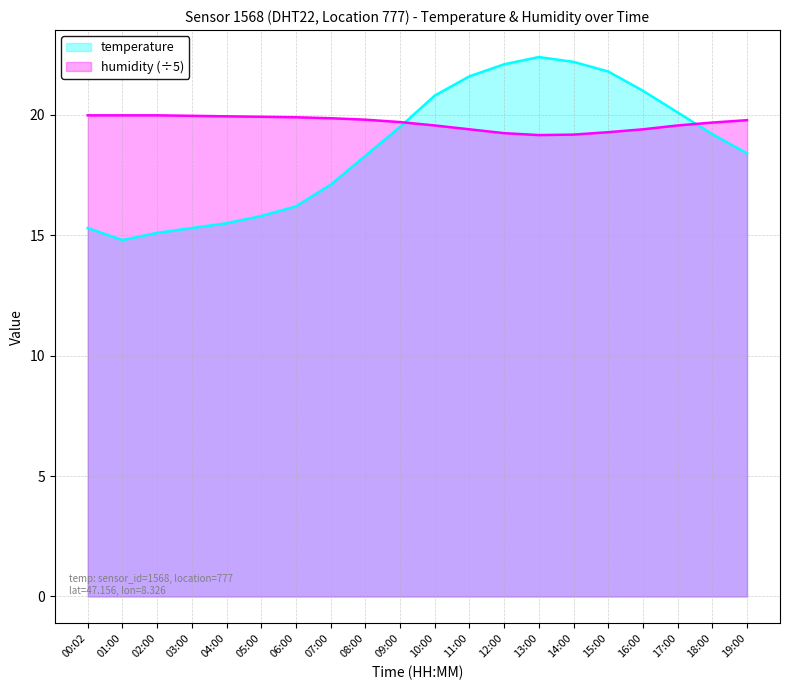

Reading right to left, what are all the values shown in this chart?

temperature: 18.4	19.2	20.1	21.0	21.8	22.2	22.4	22.1	21.6	20.8	19.5	18.3	17.1	16.2	15.8	15.5	15.3	15.1	14.8	15.3
humidity: 19.8	19.7	19.6	19.4	19.3	19.2	19.2	19.2	19.4	19.6	19.7	19.8	19.9	19.9	19.9	19.9	20.0	20.0	20.0	20.0